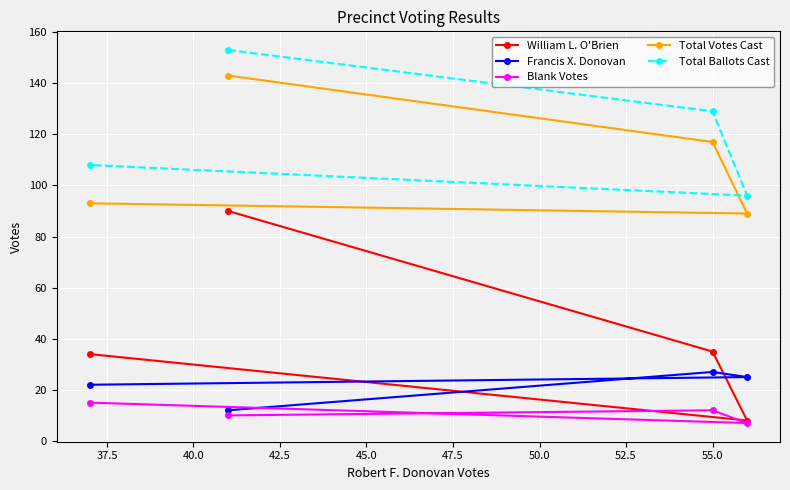

Reading left to right, what are all the values shown in this chart?

William L. O'Brien: 34	90	35	8
Francis X. Donovan: 22	12	27	25
Blank Votes: 15	10	12	7
Total Votes Cast: 93	143	117	89
Total Ballots Cast: 108	153	129	96